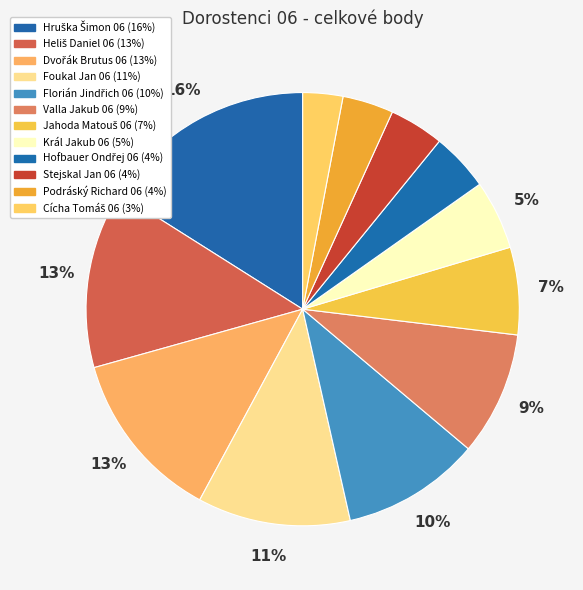

What is the largest slice in the pie chart?

Hruška Šimon 06